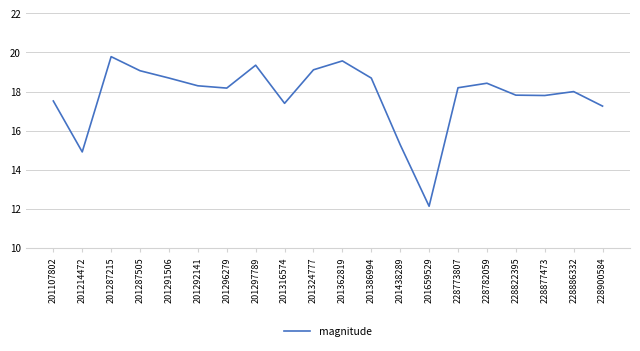

How many interior local valleys (lower than both neighbors) does the data have?

5